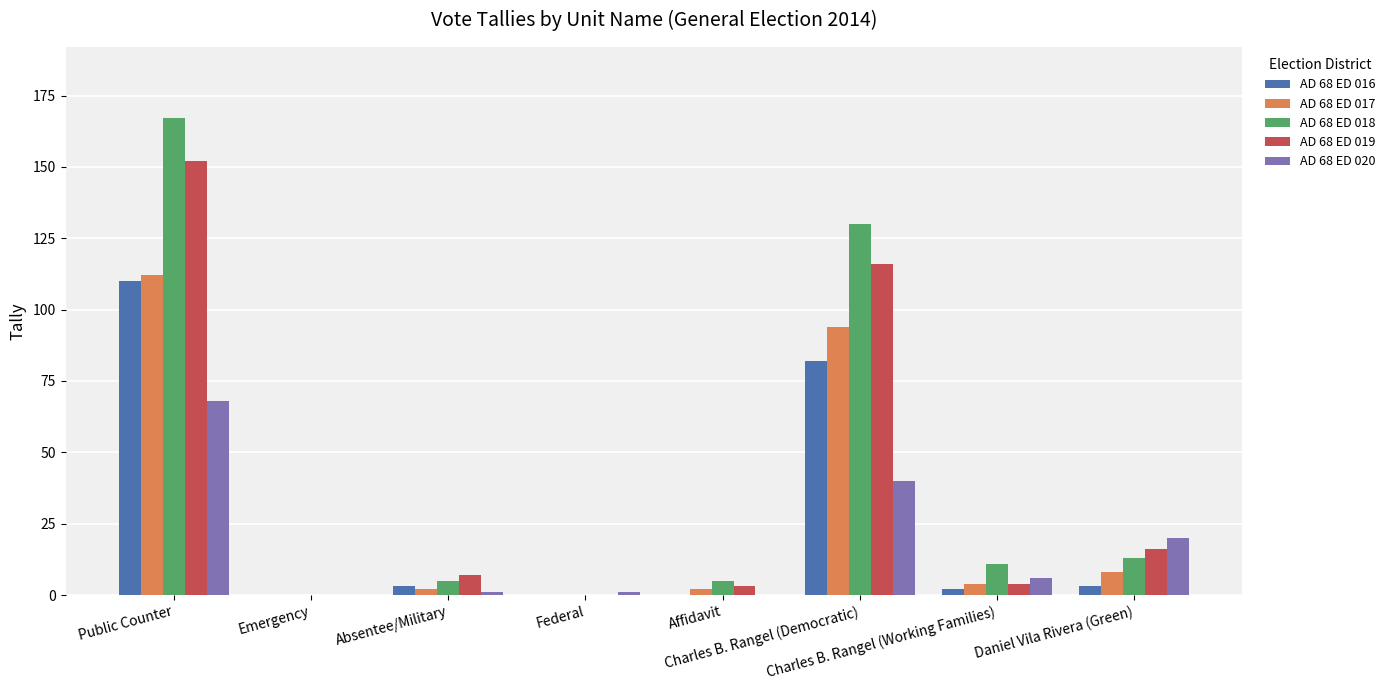

What is the total value across all series at Daniel Vila Rivera (Green)?

60